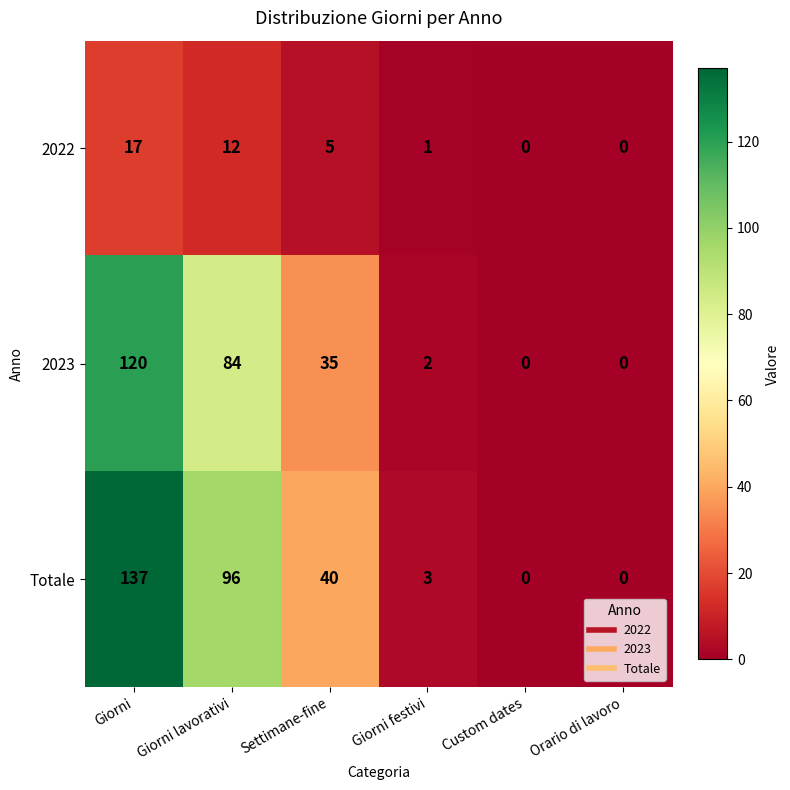

True or false: 2023 has a value of 35 at Settimane-fine.

True